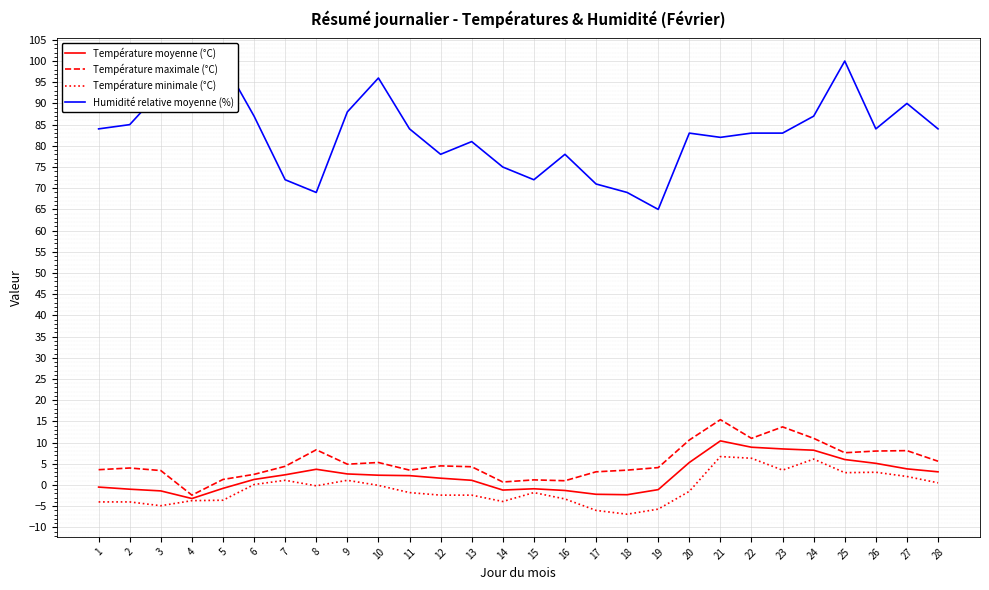

What is the value of the Humidité relative moyenne (%) point at the 24th from the left?

87.0